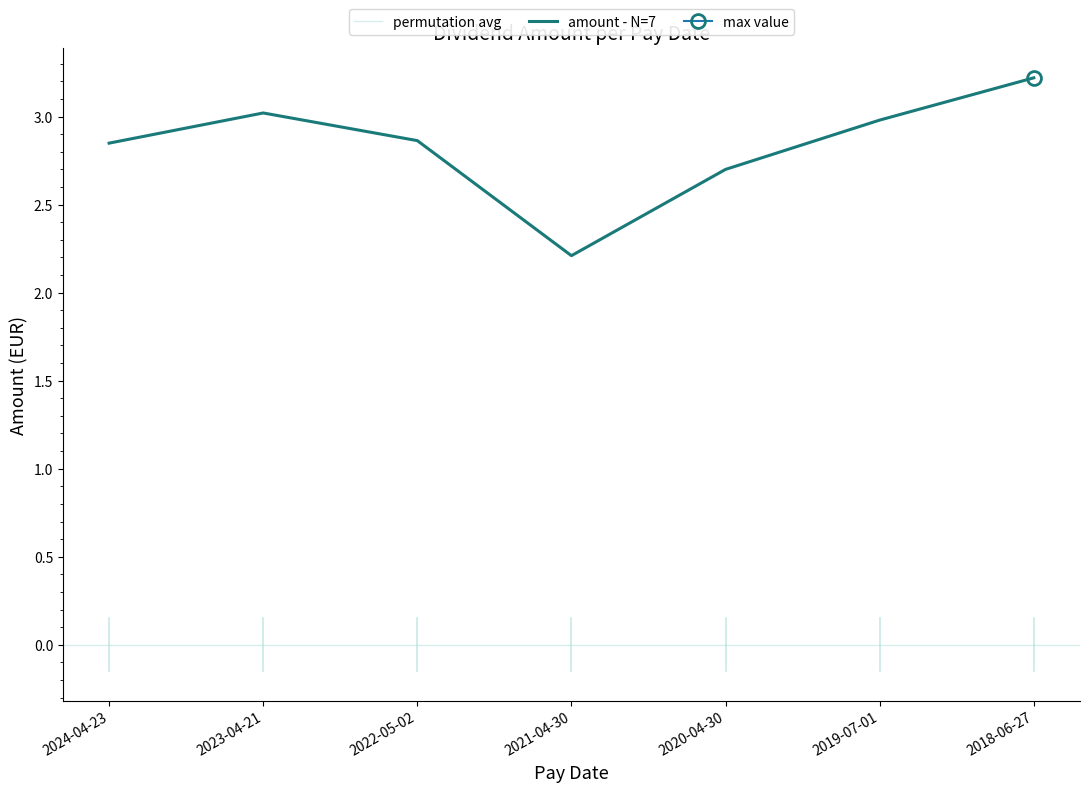

Reading left to right, transcribe all the data shown in this chart.

2.8	3.0	2.9	2.2	2.7	3.0	3.2